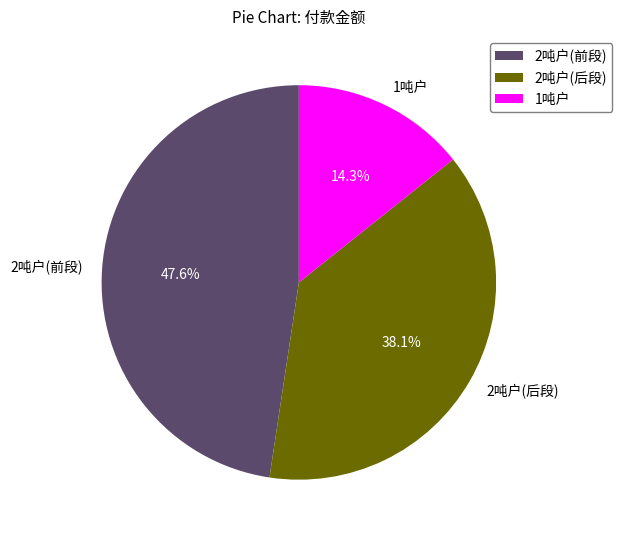

Is the sum of 2吨户(后段) and 1吨户 greater than half?

Yes